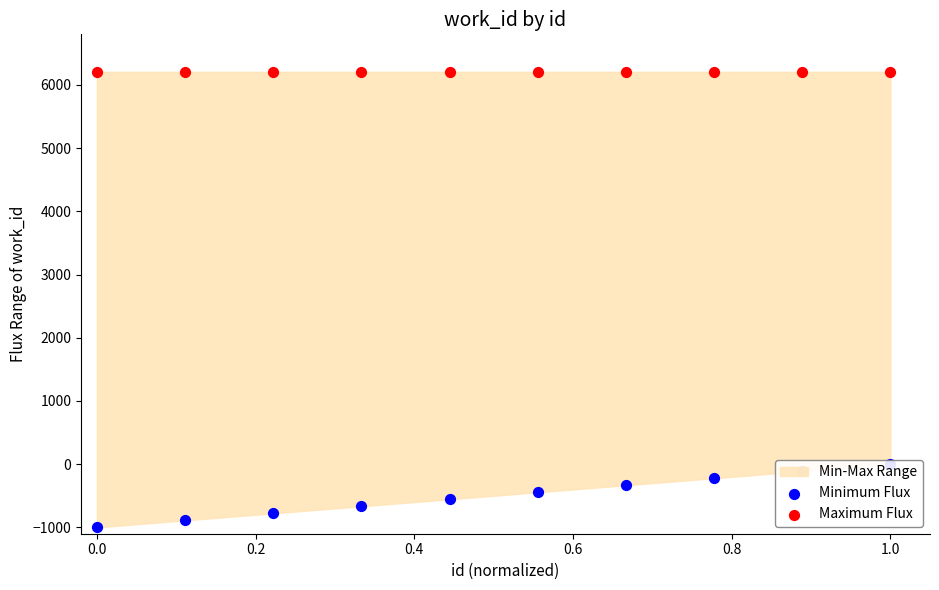

At how many categories does at least one series exceed 5990?

10